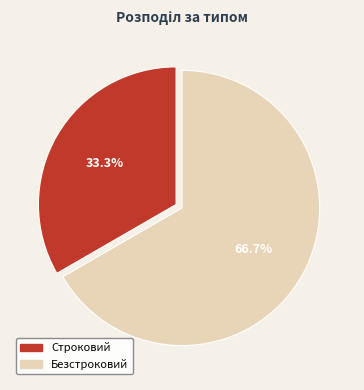

Which slice is the smallest?

Строковий